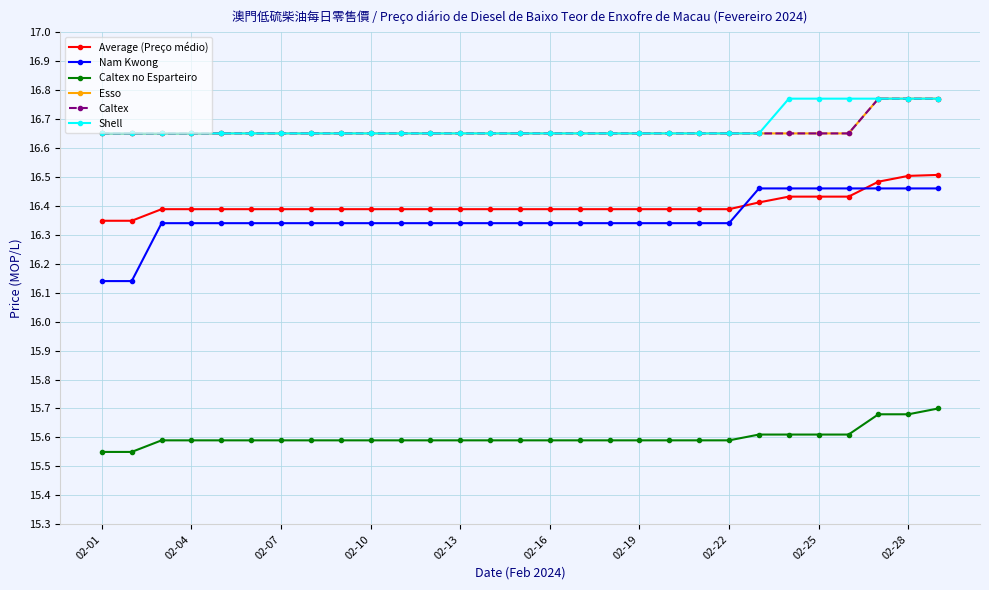

Rank the series by their maximum value, from highest to lowest.

Esso, Caltex, Shell, Average (Preço médio), Nam Kwong, Caltex no Esparteiro